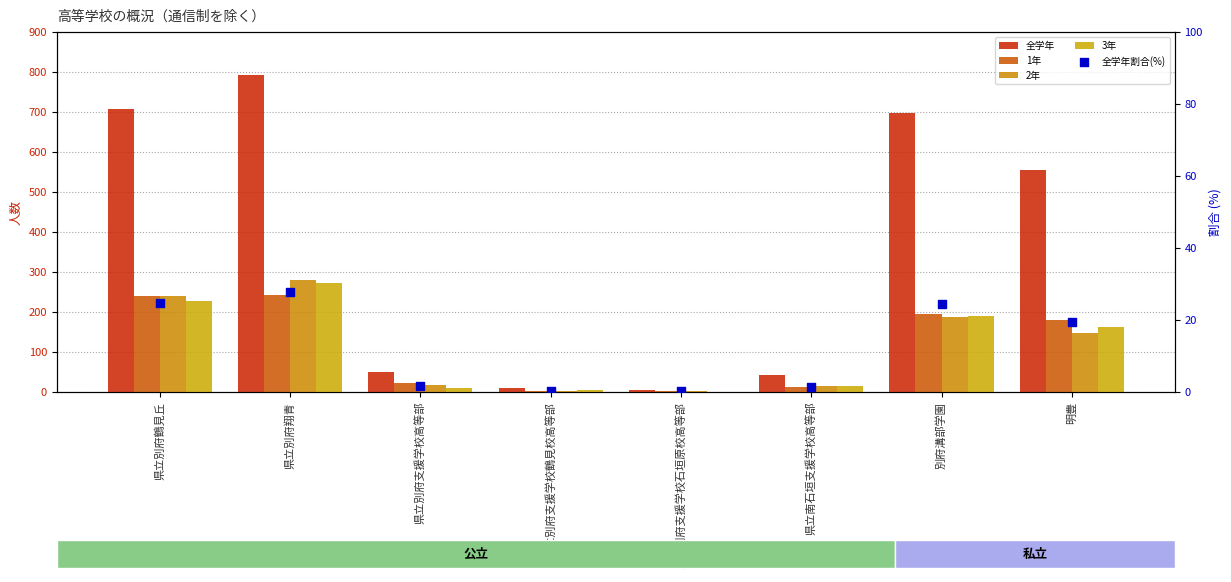

What is the total value across all series at 県立南石垣支援学校高等部?

87.5